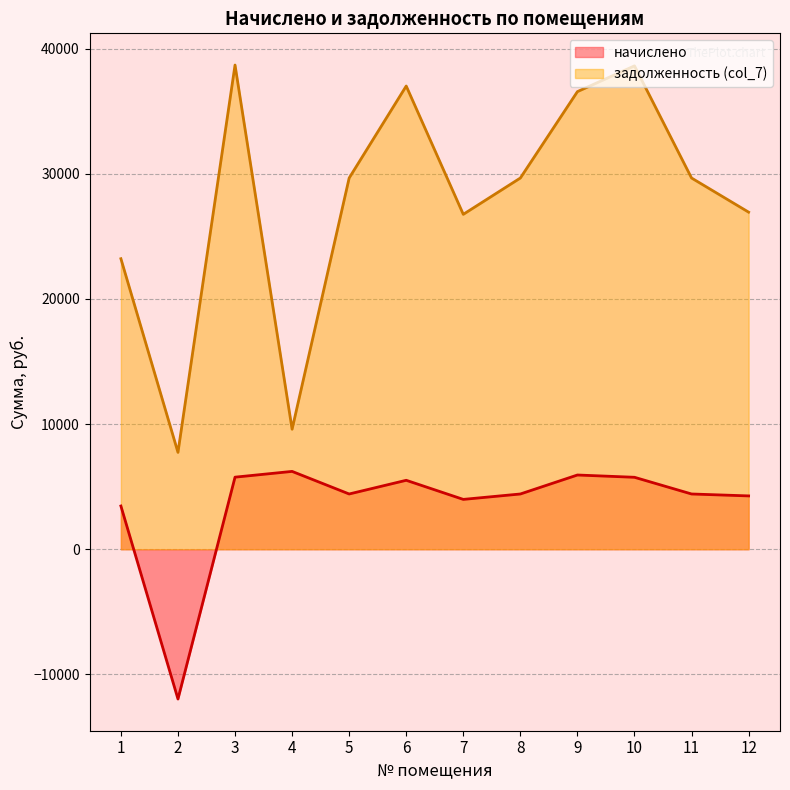

Which has a higher value, 12 or 4?

4